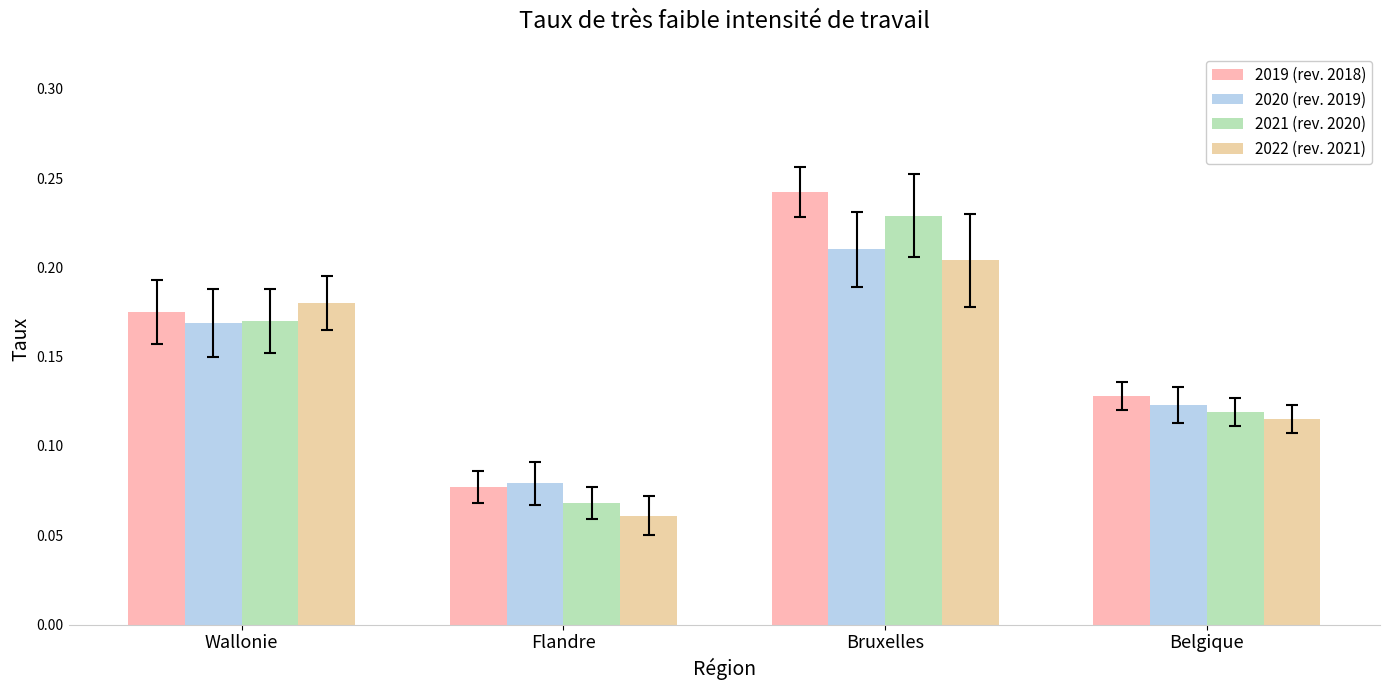

True or false: 2021 (rev. 2020) has a value of 0.1 at Wallonie.

False